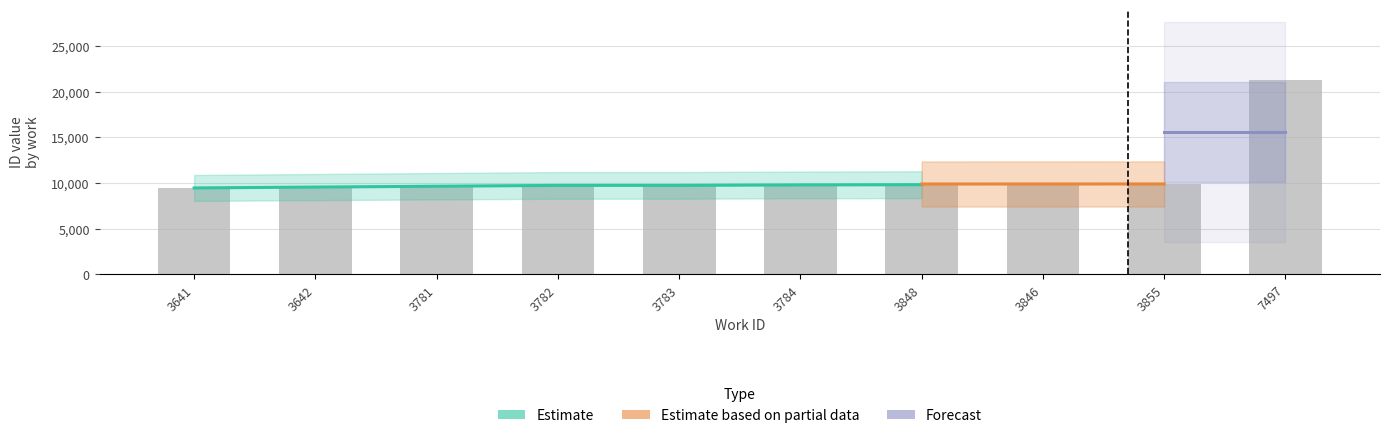

Reading left to right, what are all the values shown in this chart?

3641=9464	3642=9465	3781=9742	3782=9743	3783=9744	3784=9745	3848=9892	3846=9893	3855=9905	7497=21345